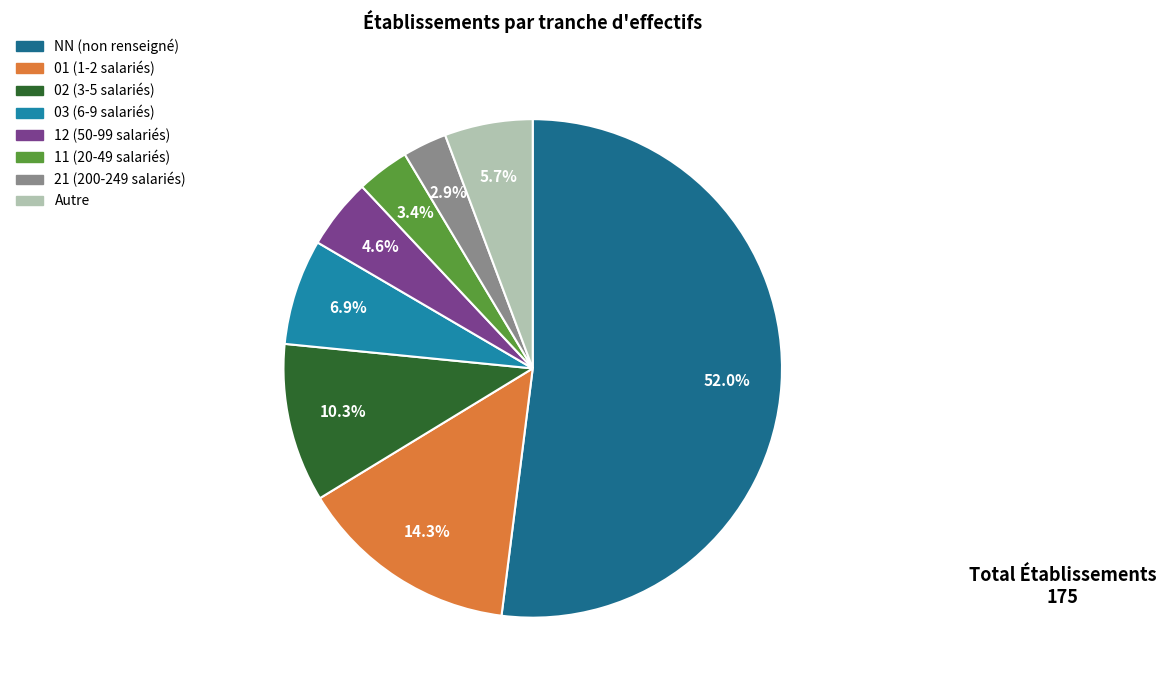

How many slices are in this pie chart?

8